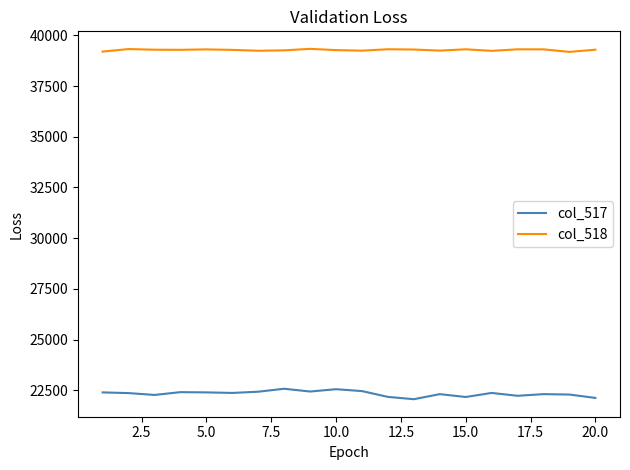

Is this an area chart (filled region under the line)?

No